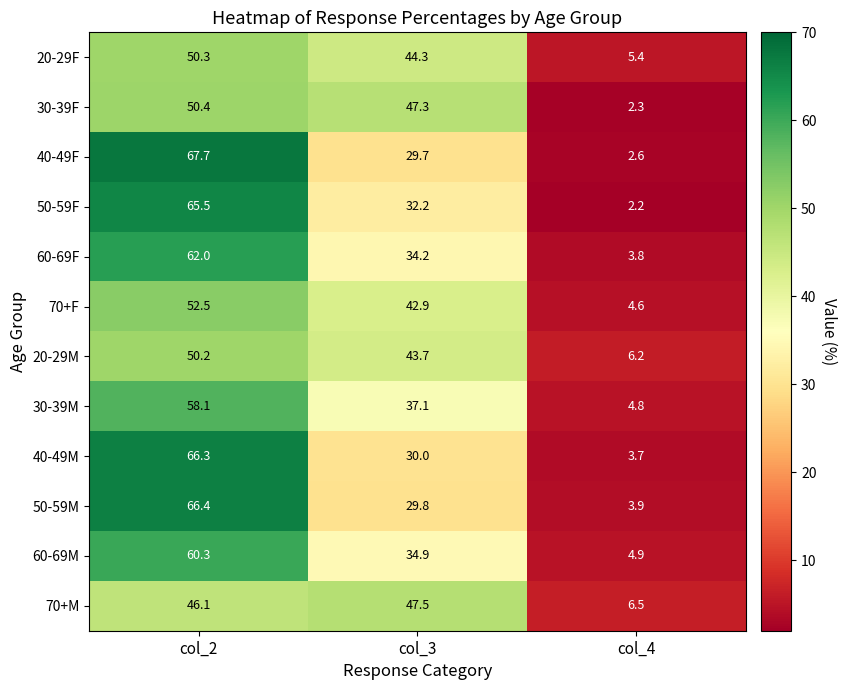

What is the spread (max minus min) of values at col_3?

17.8